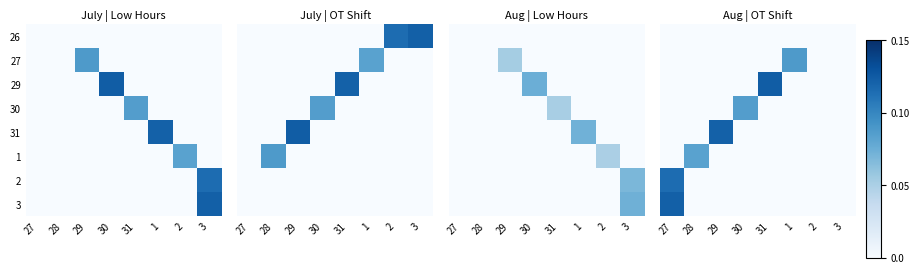

List the labels in order of 1 value, smallest first.

27, 29, 30, 31, 1, 2, 3, 28